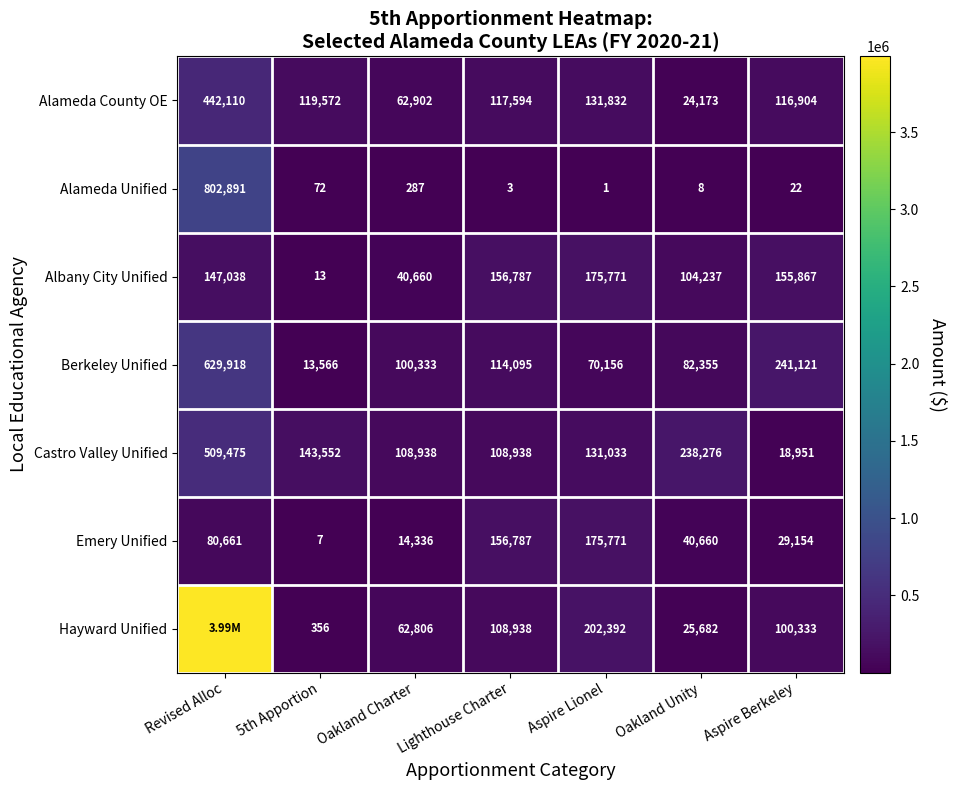

At which label does Alameda County OE reach its peak?

Revised Alloc